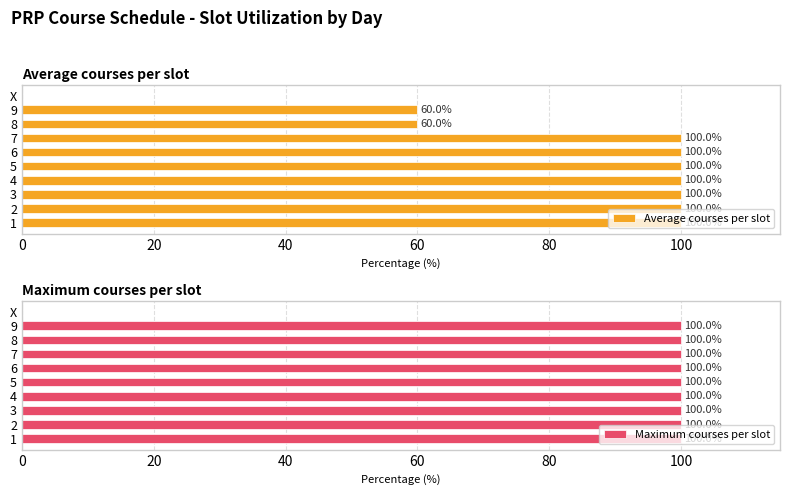

What is the sum of all Maximum courses per slot values?

900